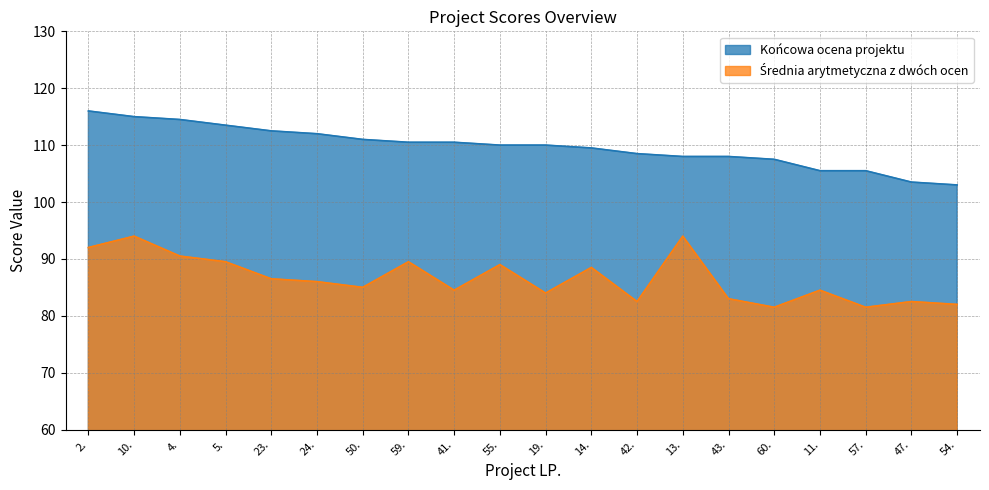

At which label does Końcowa ocena projektu reach its minimum?

54.